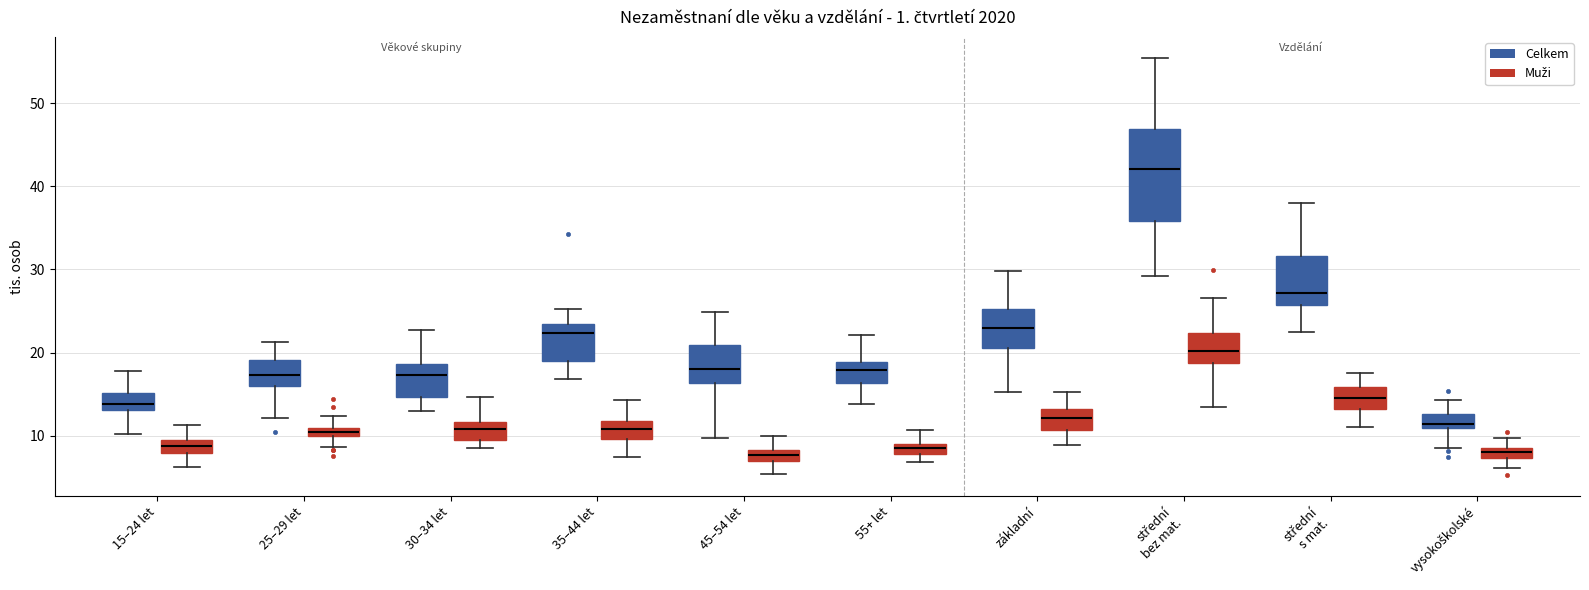

Which box is the tallest, from its lower edge to its upper edge?

střední bez mat. (Celkem)